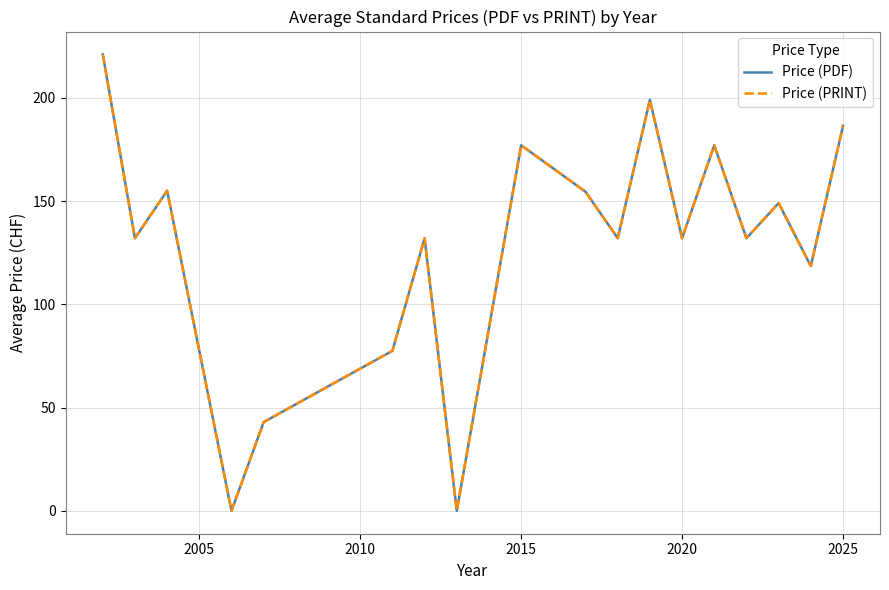

Reading left to right, transcribe all the data shown in this chart.

Price (PDF): 221.0	132.0	155.0	0.0	43.0	77.5	132.0	0.0	177.0	154.5	132.0	199.0	132.0	177.0	132.0	149.0	118.5	186.4
Price (PRINT): 221.0	132.0	155.0	0.0	43.0	77.5	132.0	0.0	177.0	154.5	132.0	199.0	132.0	177.0	132.0	149.0	118.5	186.4